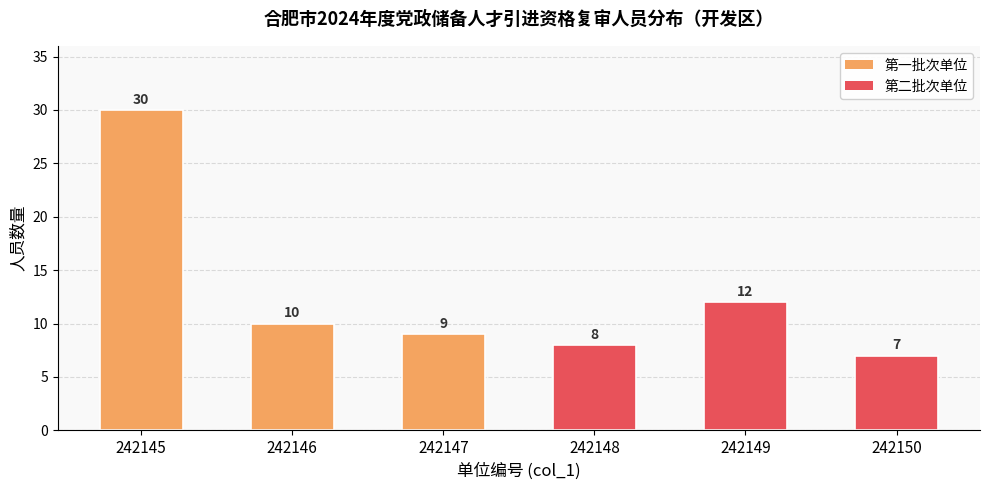

Reading left to right, extract all data points from this chart.

30	10	9	8	12	7